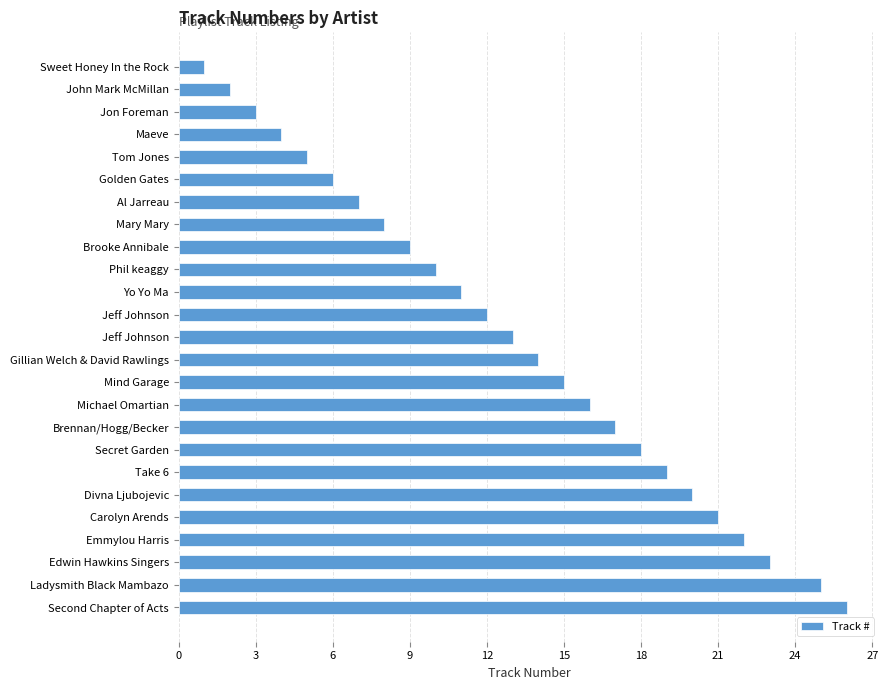

How many data points are less than 13?

12